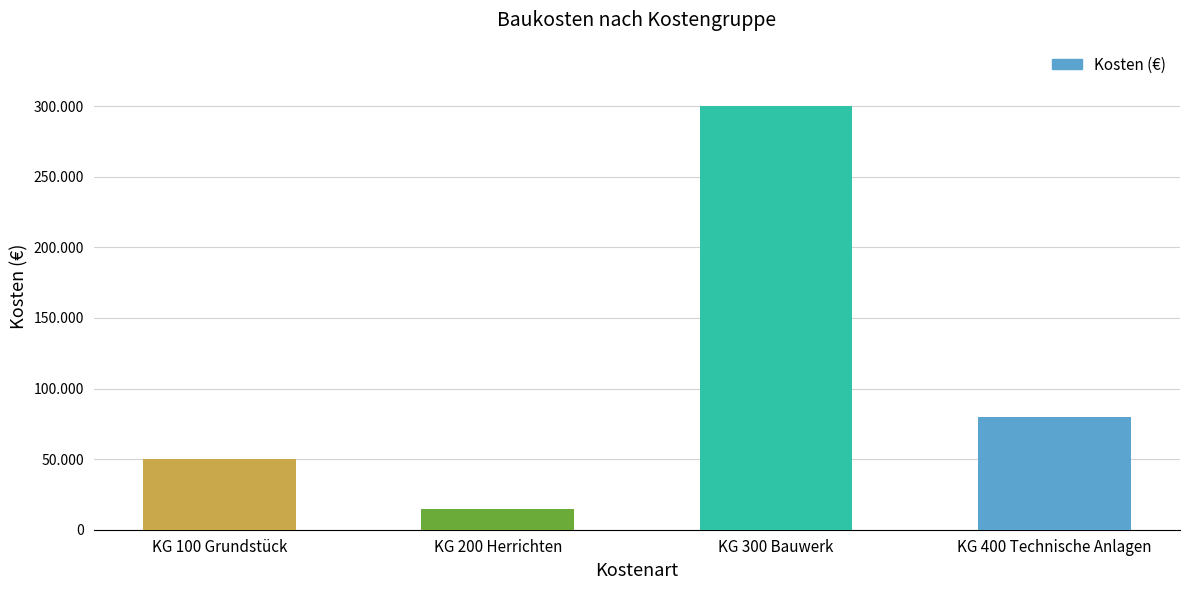

Are the bars horizontal?

No